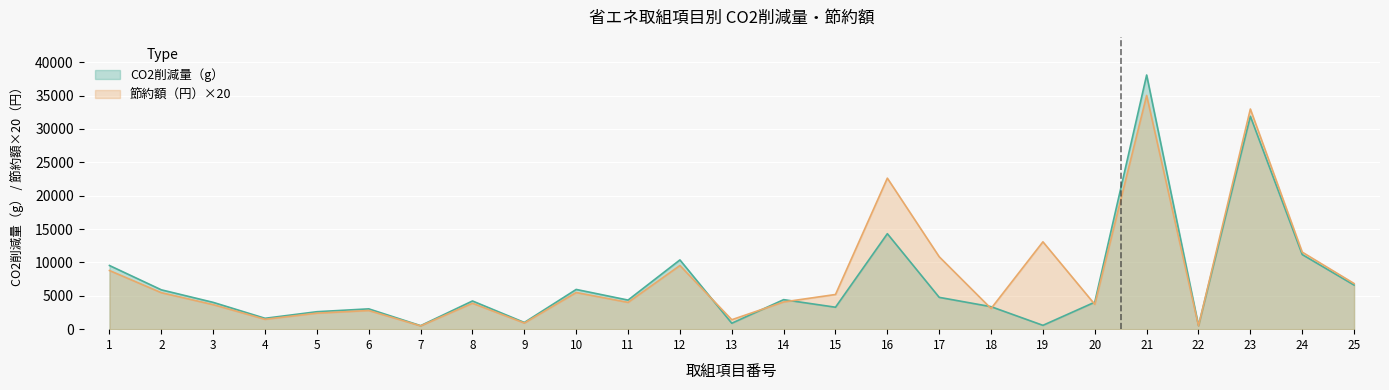

What is the total value across all series at 7?

1019.2